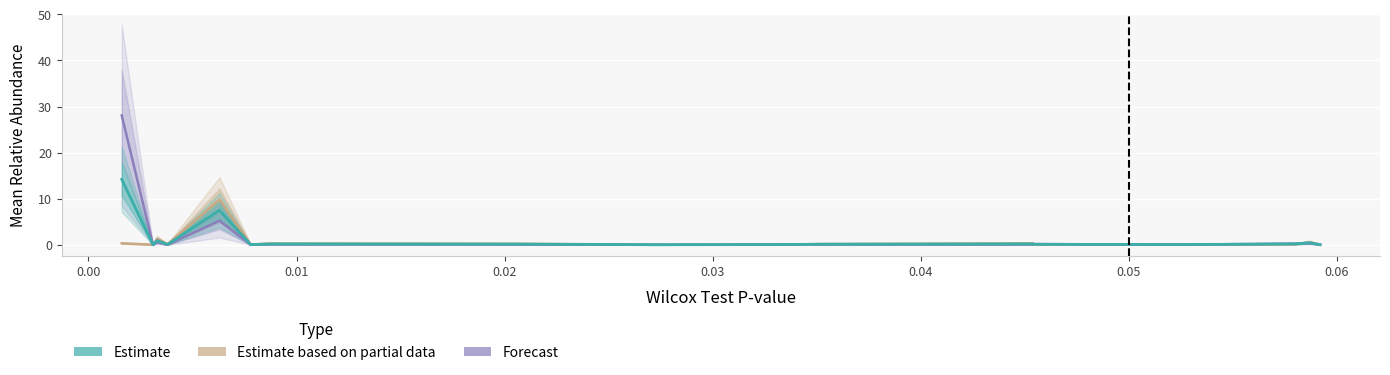

What are all the series names shown in the legend?

Estimate based on partial data, Forecast, Estimate